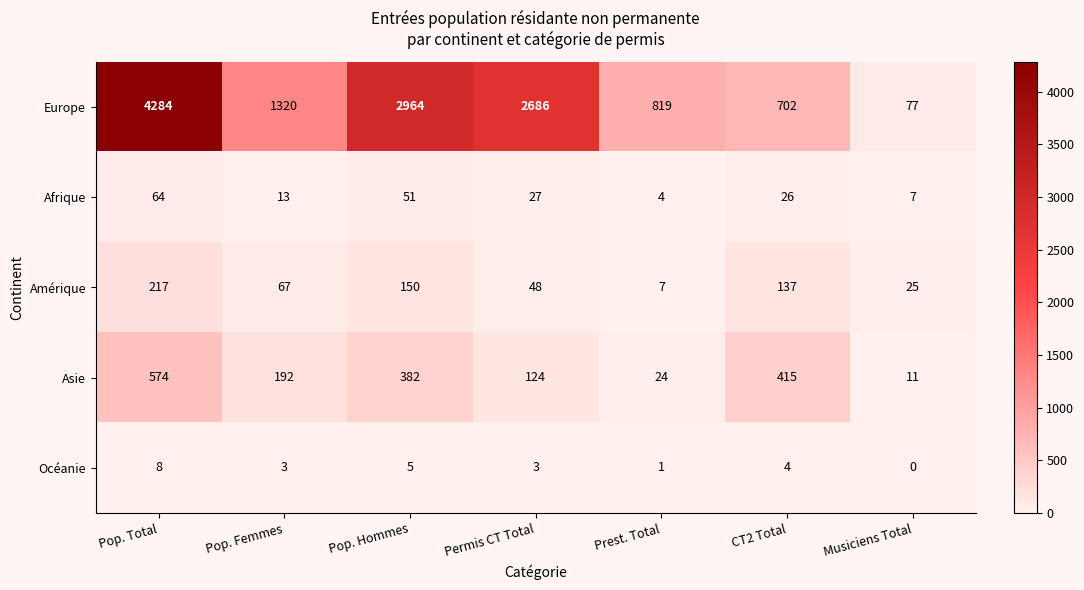

True or false: Océanie has a value of 8 at Pop. Total.

True